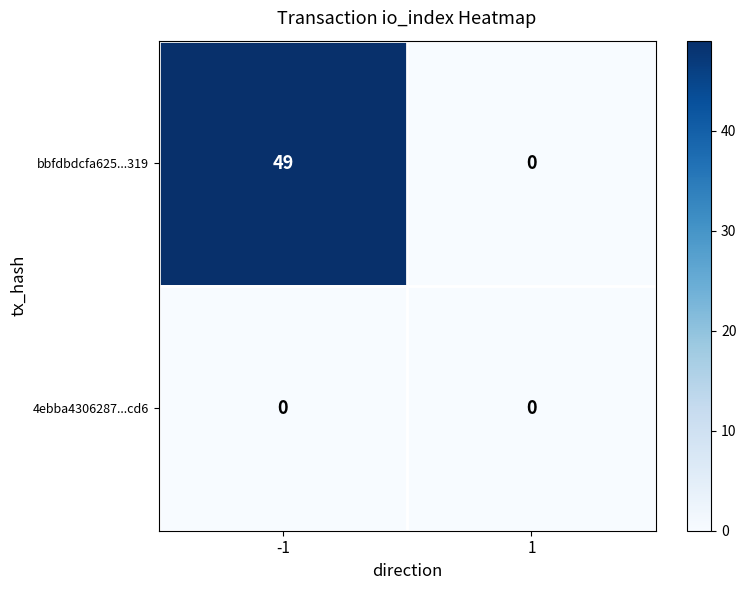

What is the spread (max minus min) of values at -1?

49